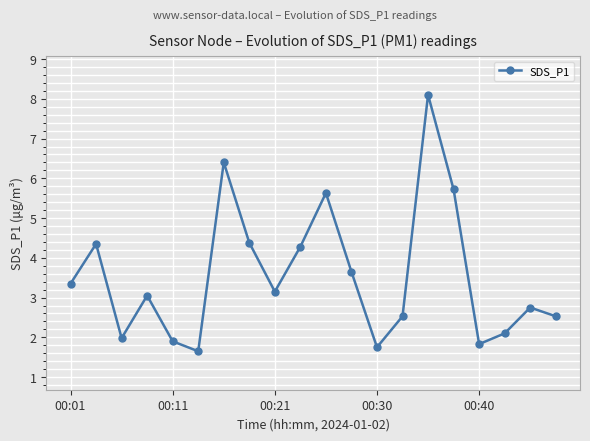

What is the average value?

3.6